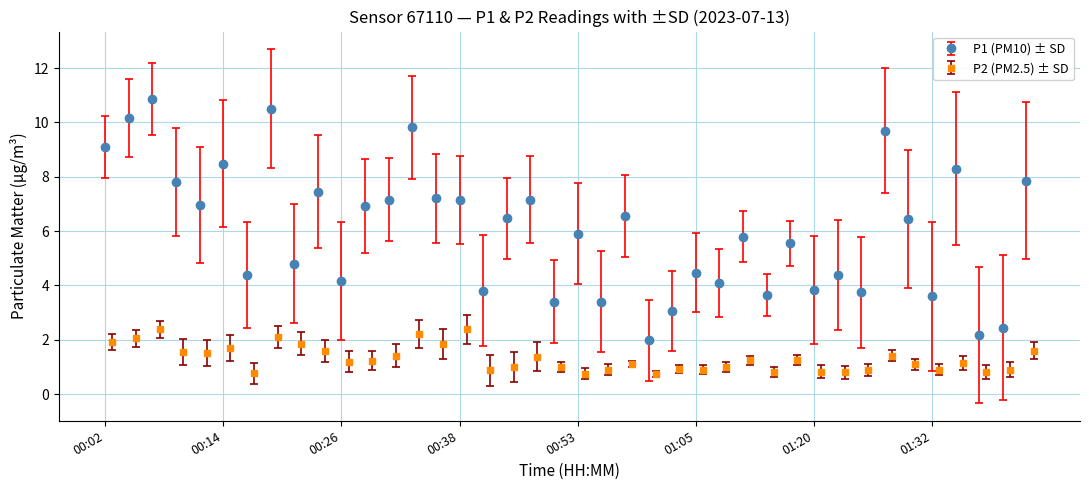

List the series in order of their overall mean, highest first.

P1_mean, P2_mean